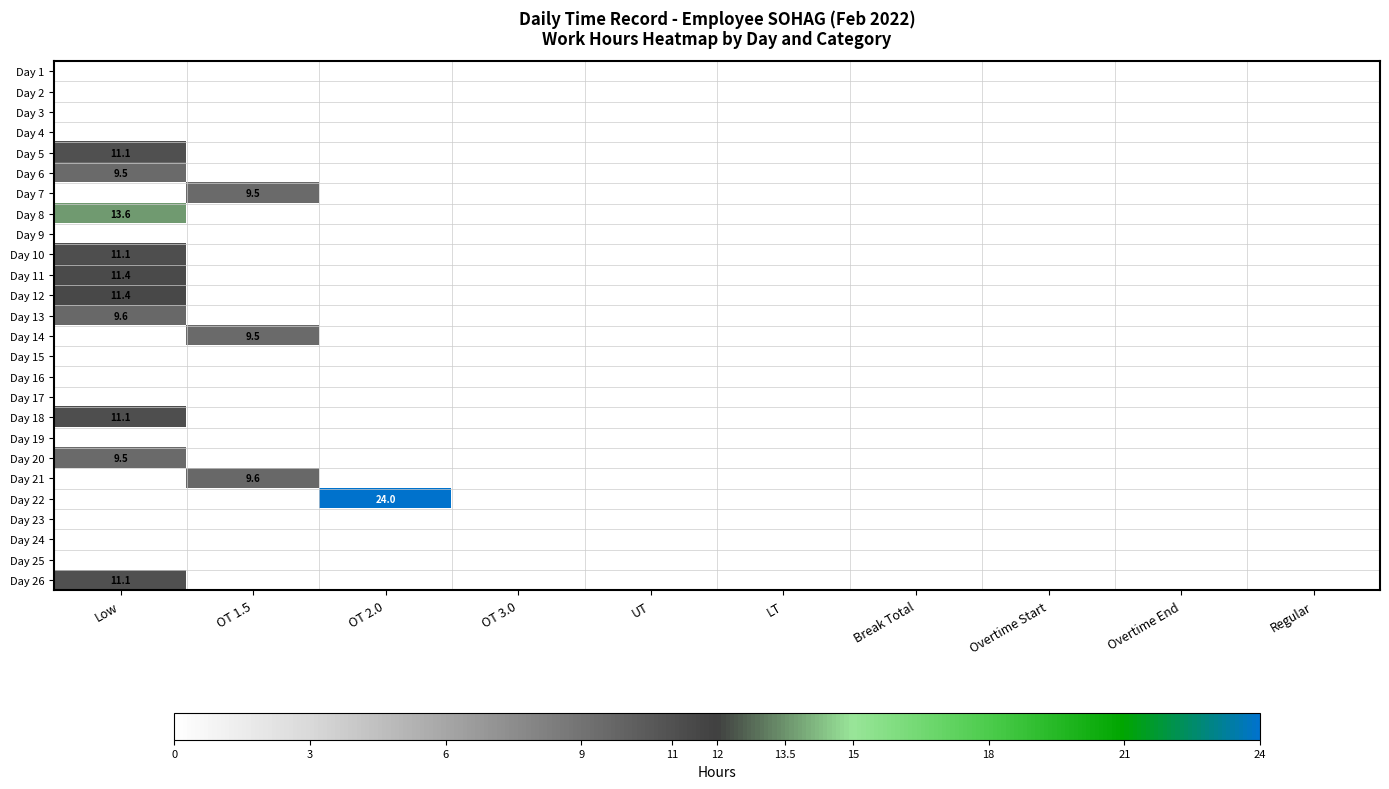

At which category is the sum across all series the highest?

Low